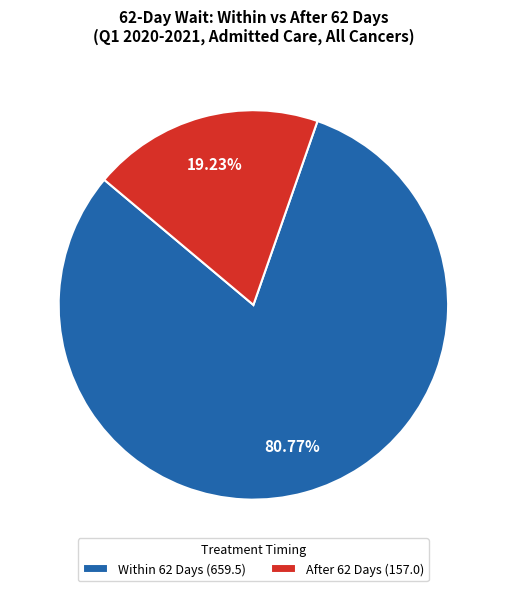

Approximately how many times larger is the value at Within 62 Days (659.5) compared to After 62 Days (157.0)?

4.2